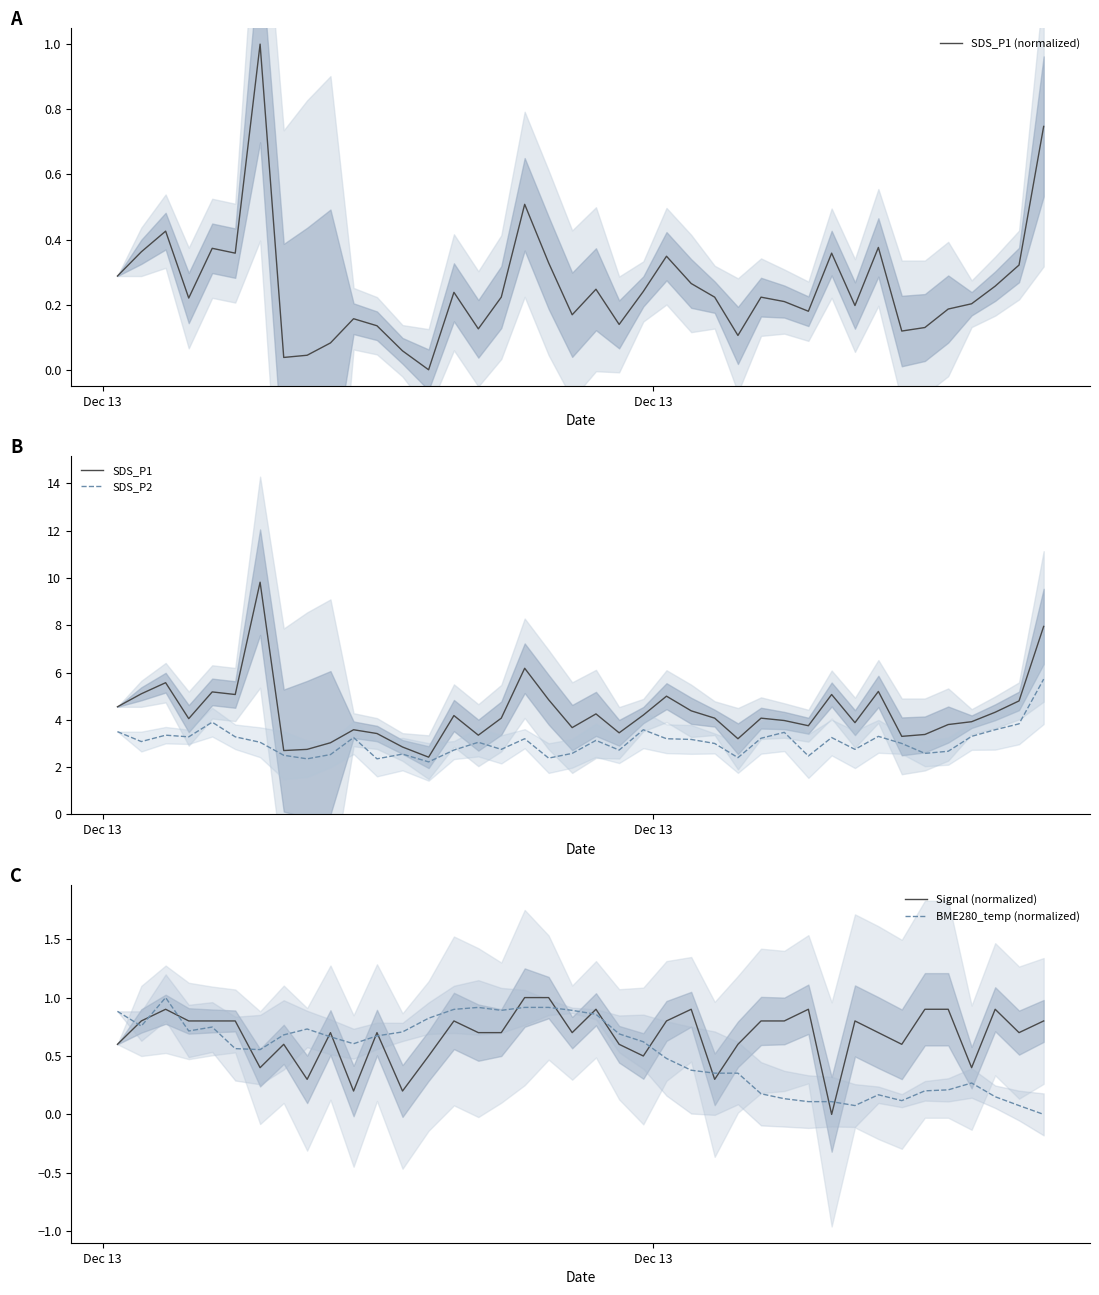

What is the lowest value of the SDS_P2 series?

2.2